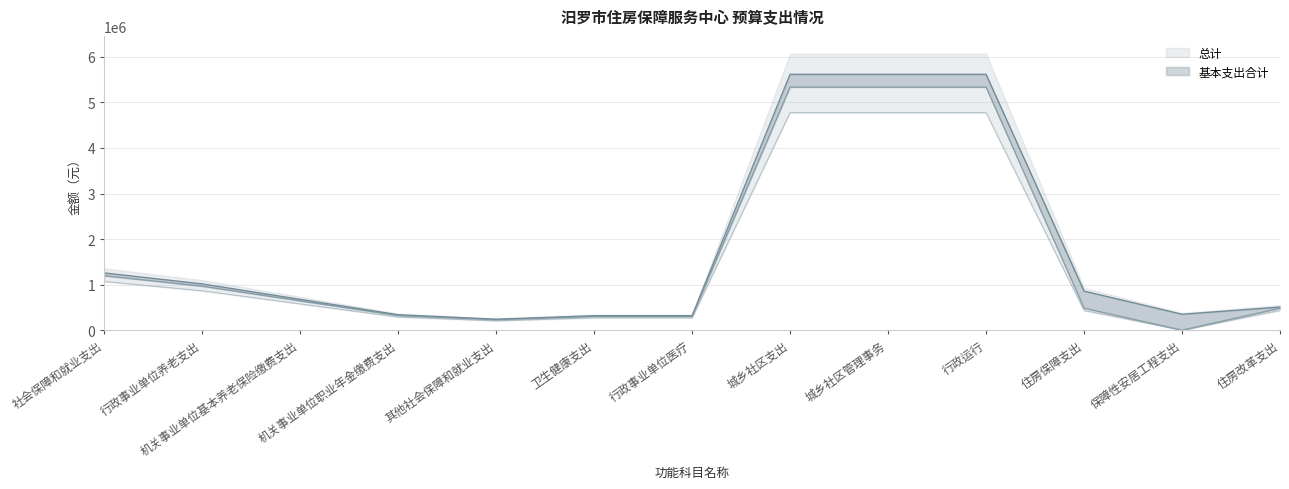

What are all the series names shown in the legend?

总计, 基本支出合计